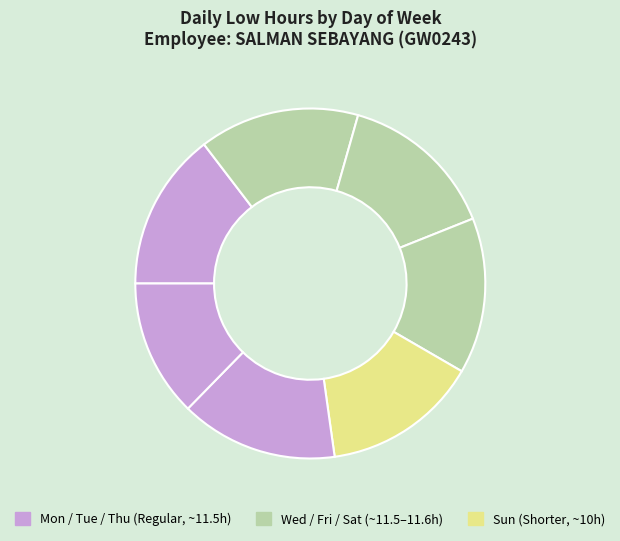

What is the smallest slice in the pie chart?

Sun